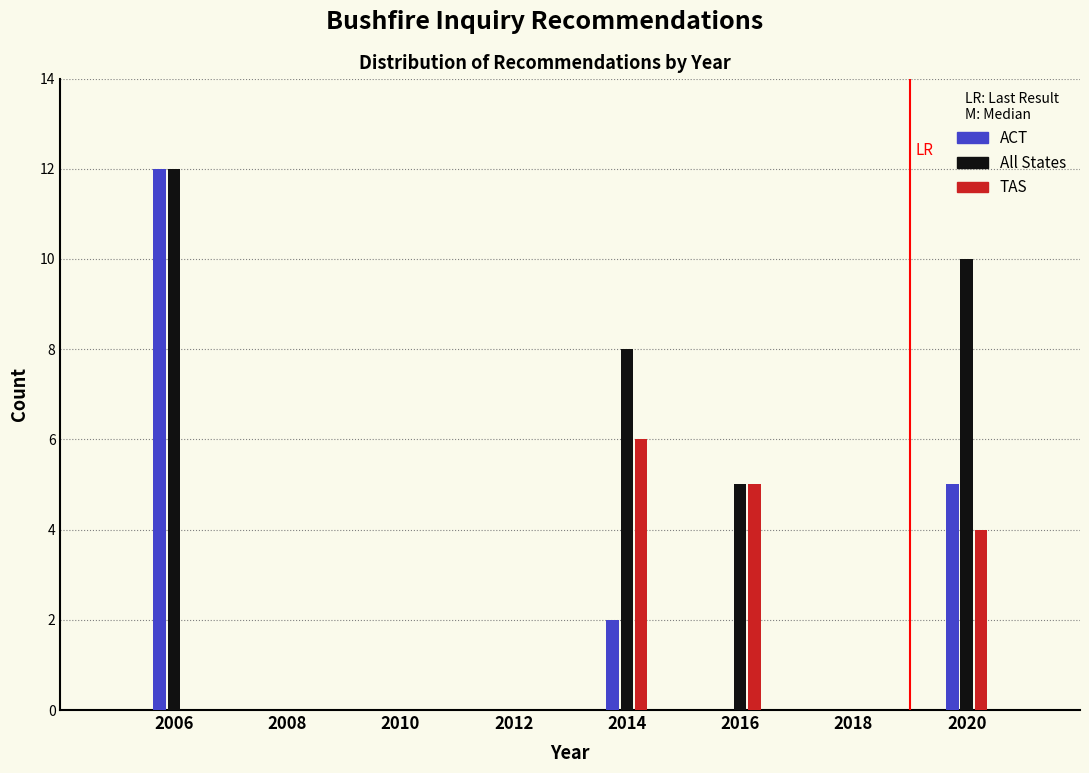

Reading left to right, list all the values displayed in this chart.

ACT: 2006=12	2008=0	2010=0	2012=0	2014=2	2016=0	2018=0	2020=5
All: 2006=12	2008=0	2010=0	2012=0	2014=8	2016=5	2018=0	2020=10
TAS: 2006=0	2008=0	2010=0	2012=0	2014=6	2016=5	2018=0	2020=4